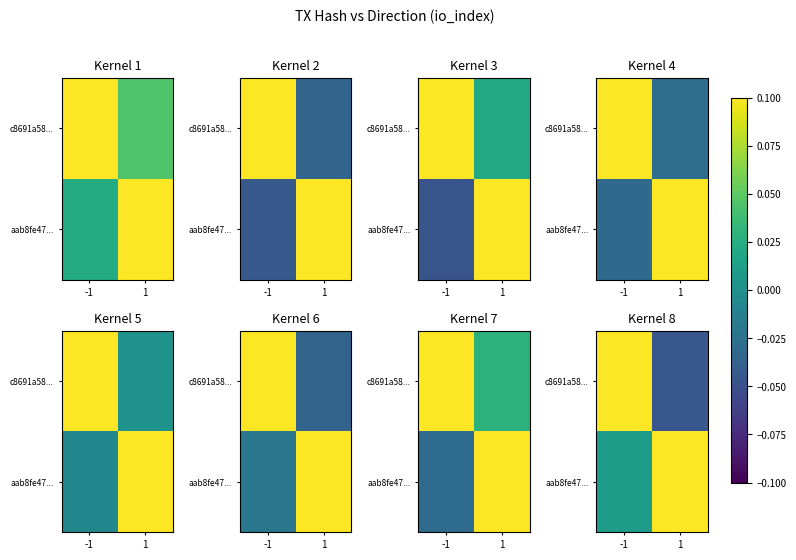

What is the maximum value for c8691a58...?

1.0